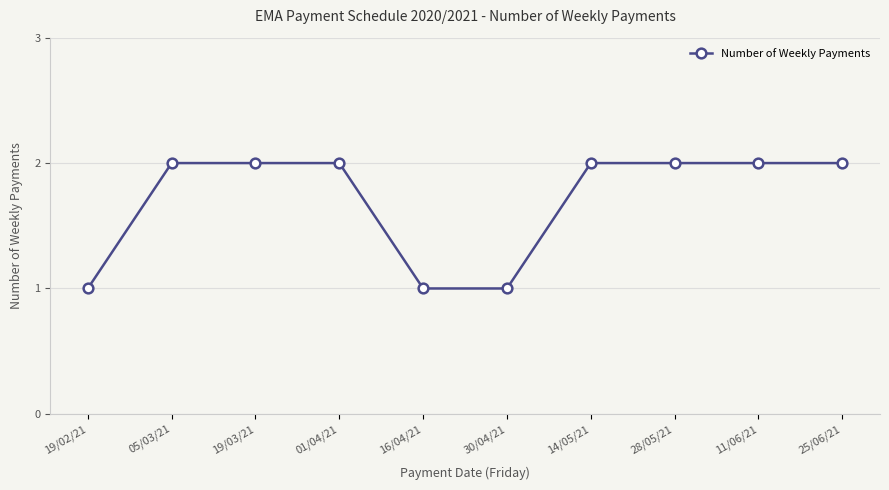

Reading right to left, extract all data points from this chart.

25/06/21=2	11/06/21=2	28/05/21=2	14/05/21=2	30/04/21=1	16/04/21=1	01/04/21=2	19/03/21=2	05/03/21=2	19/02/21=1